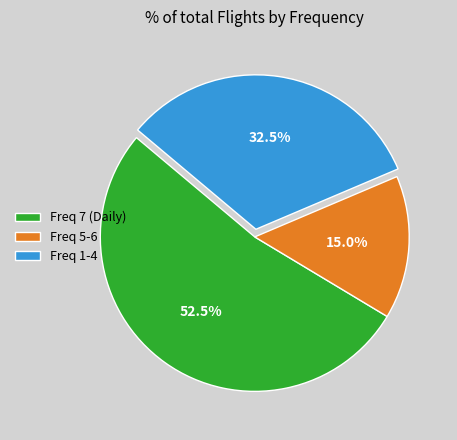

Count the number of slices in the pie.

3